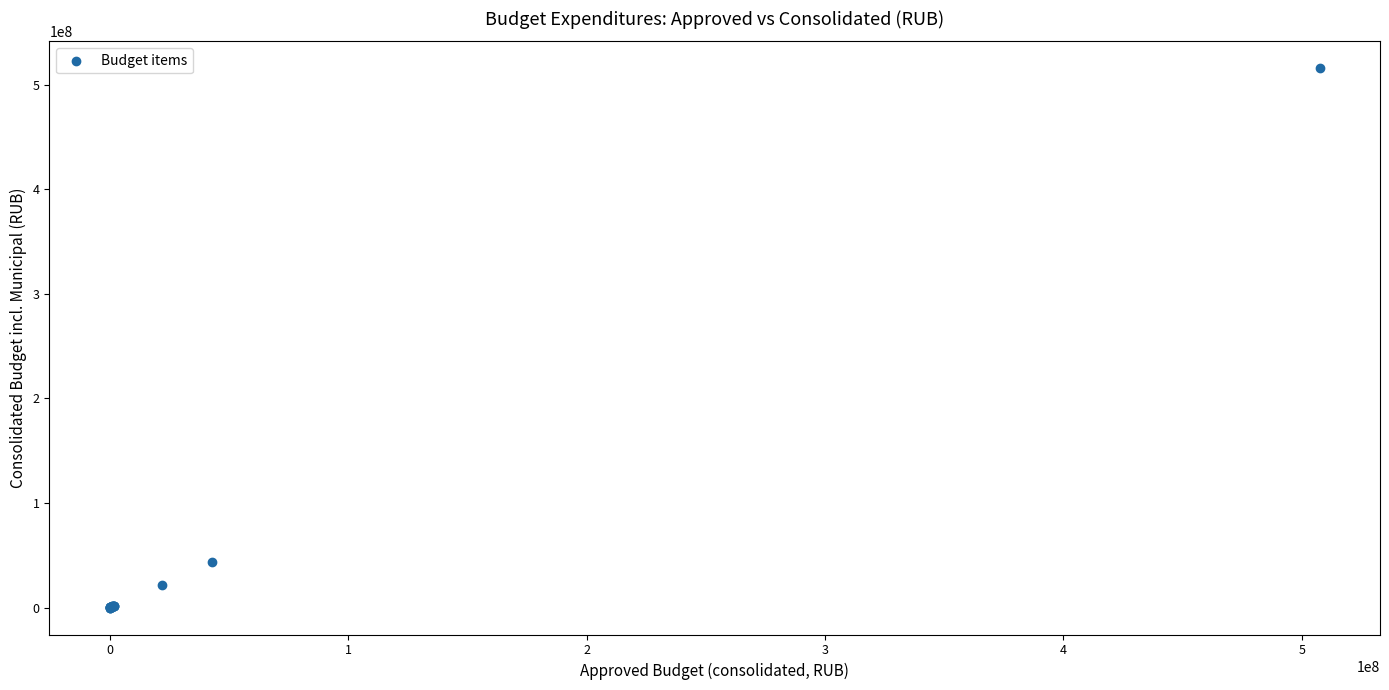

What Y value in the scatter plot is closest to 257765930?

43382307.4